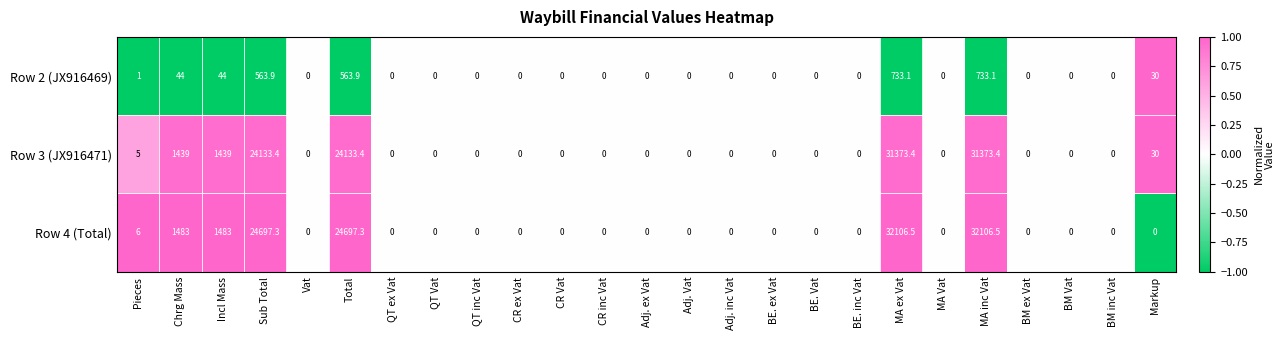

How many positive values does the Row 4 (Total) series have?

7